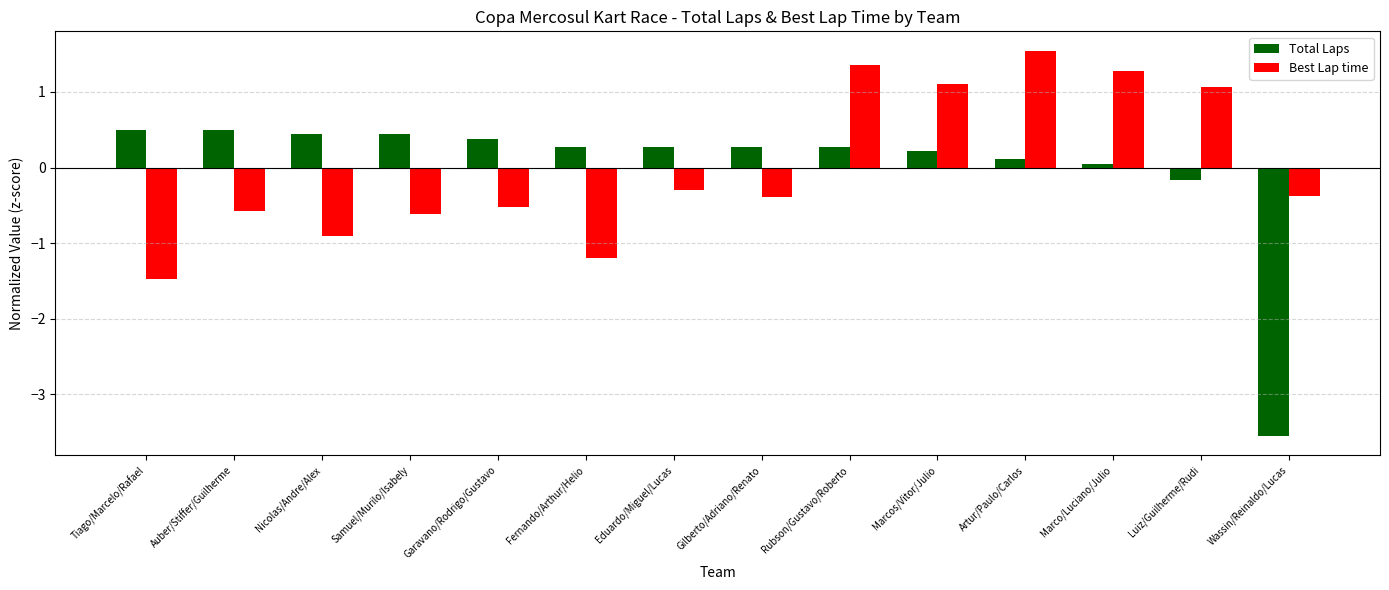

At Rubson/Gustavo/Roberto, list the series in order from largest to smallest.

Best Lap time, Total Laps